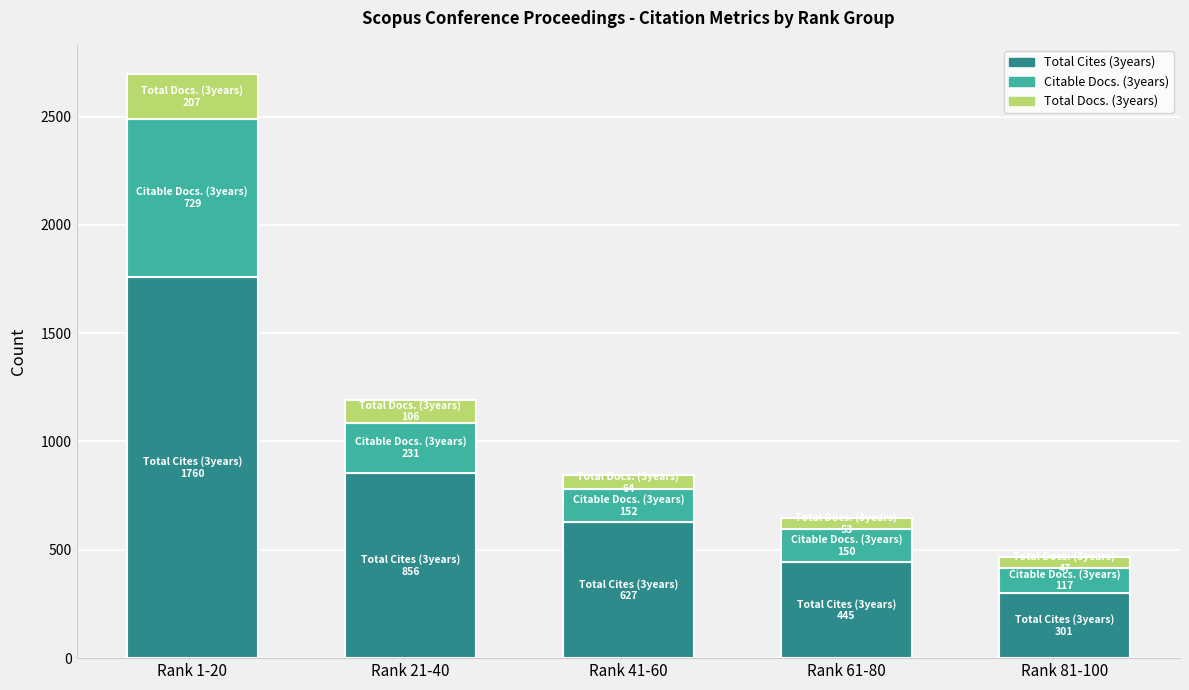

What is the lowest value of the Total Cites (3years) series?

301